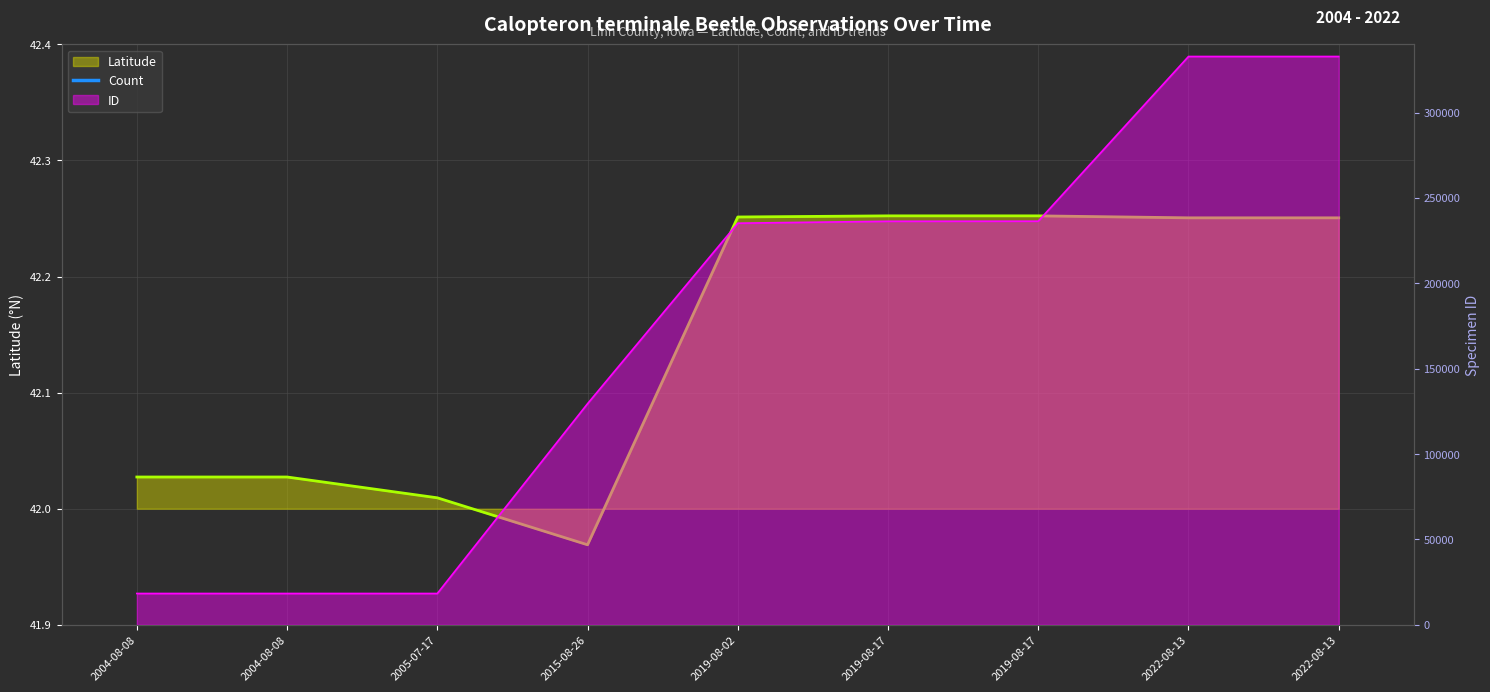

What is the total value across all series at 2019-08-17?

236408.3